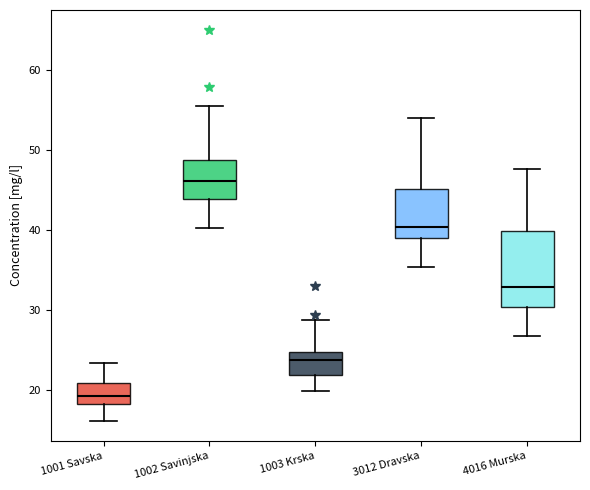

Reading left to right, read every box against the y-axis: the position of its median line, the range the box covers, and the ends of its whiskers. The values are not printed on the chart, so give them approximately, as read against the axis.

1001 Savska: median 19, box 18 to 21, whiskers 16 to 23
1002 Savinjska: median 46, box 44 to 49, whiskers 40 to 56
1003 Krska: median 24, box 22 to 25, whiskers 20 to 29
3012 Dravska: median 40, box 39 to 45, whiskers 35 to 54
4016 Murska: median 33, box 30 to 40, whiskers 27 to 48